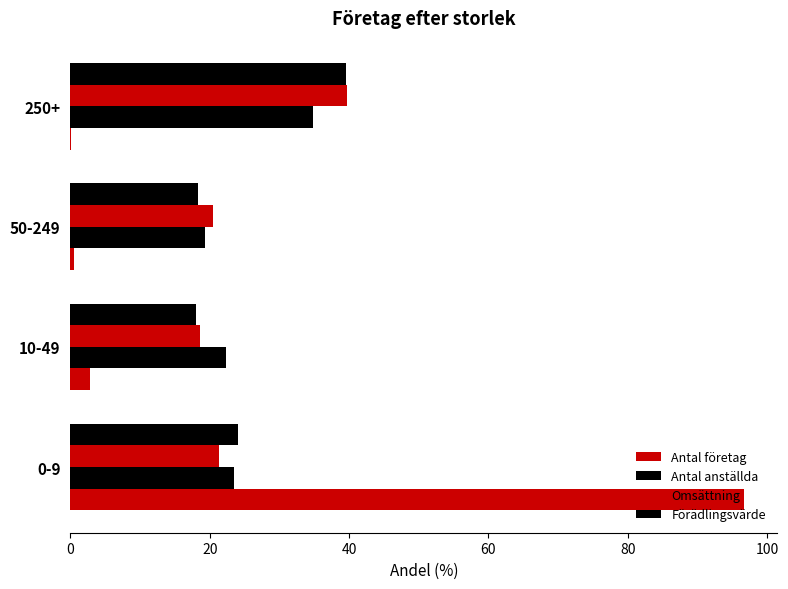

Count the number of data series in this chart.

4